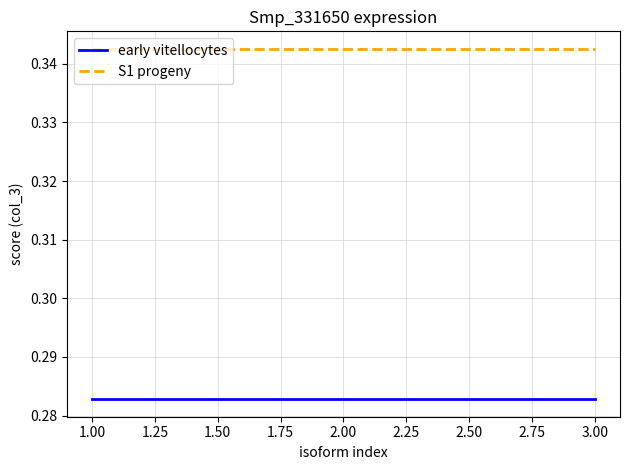

List the series in order of their overall mean, highest first.

S1 progeny, early vitellocytes